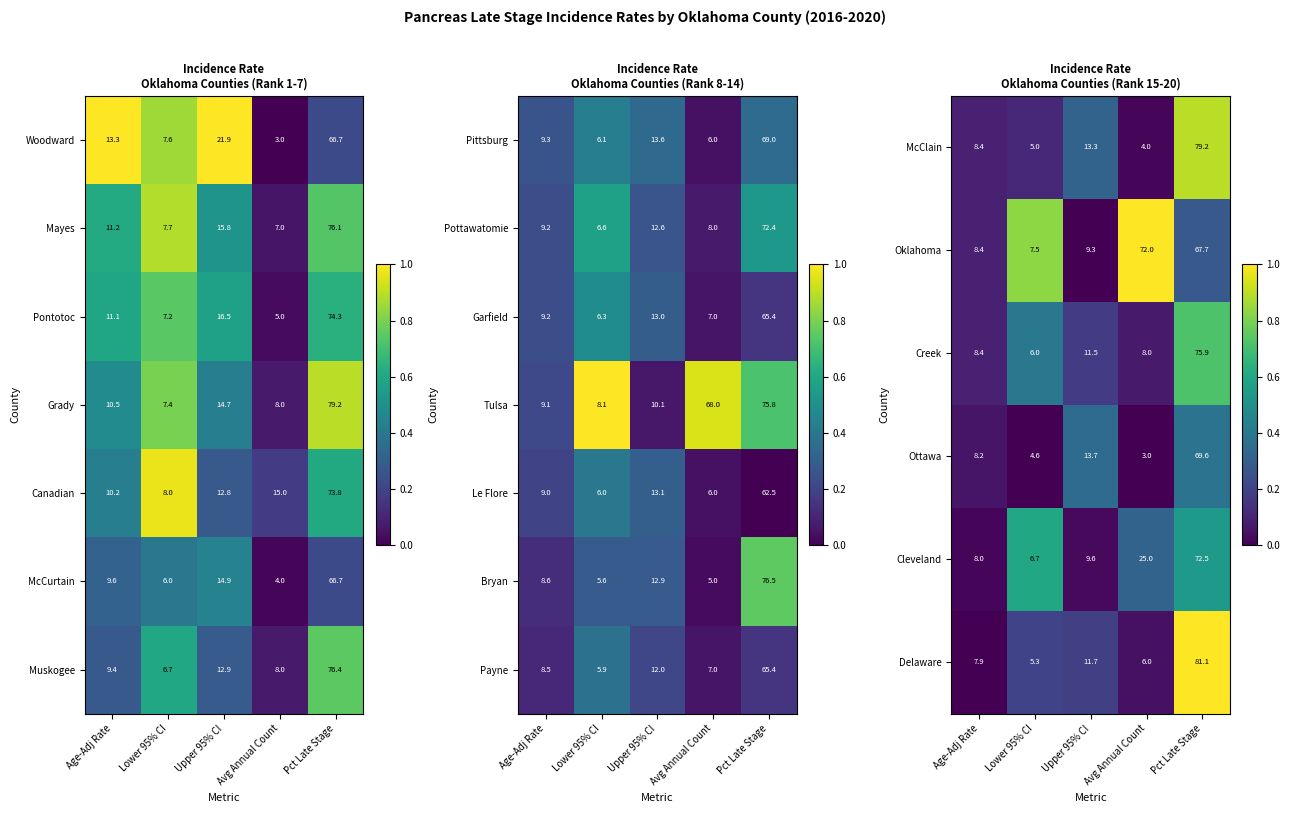

The value of Delaware at Age-Adj Rate is -0.7. True or false?

False